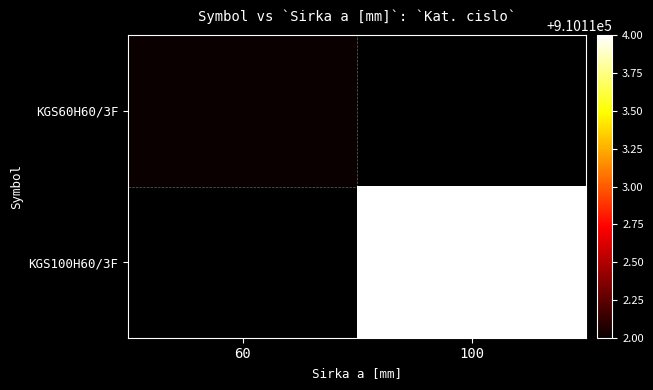

At which category does the chart reach its peak across all series?

100